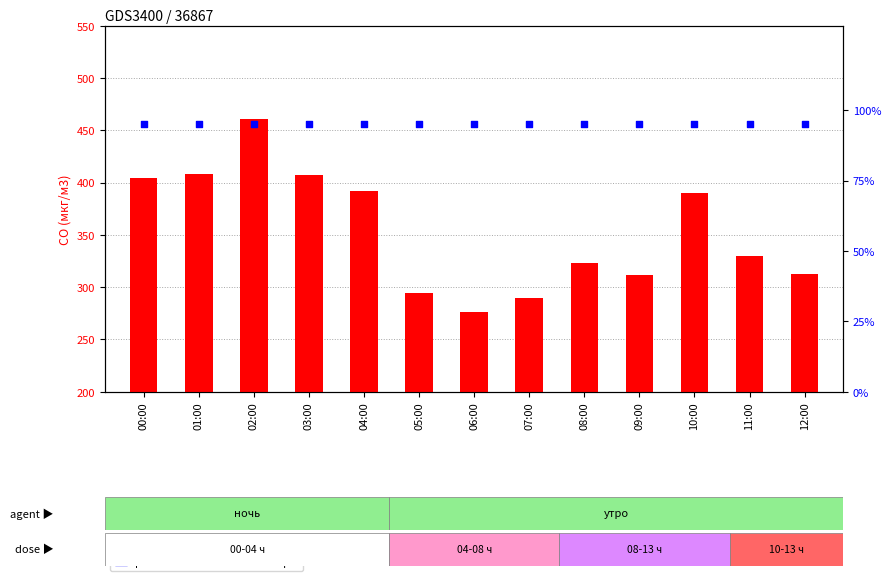

At which category is the sum across all series the highest?

02:00